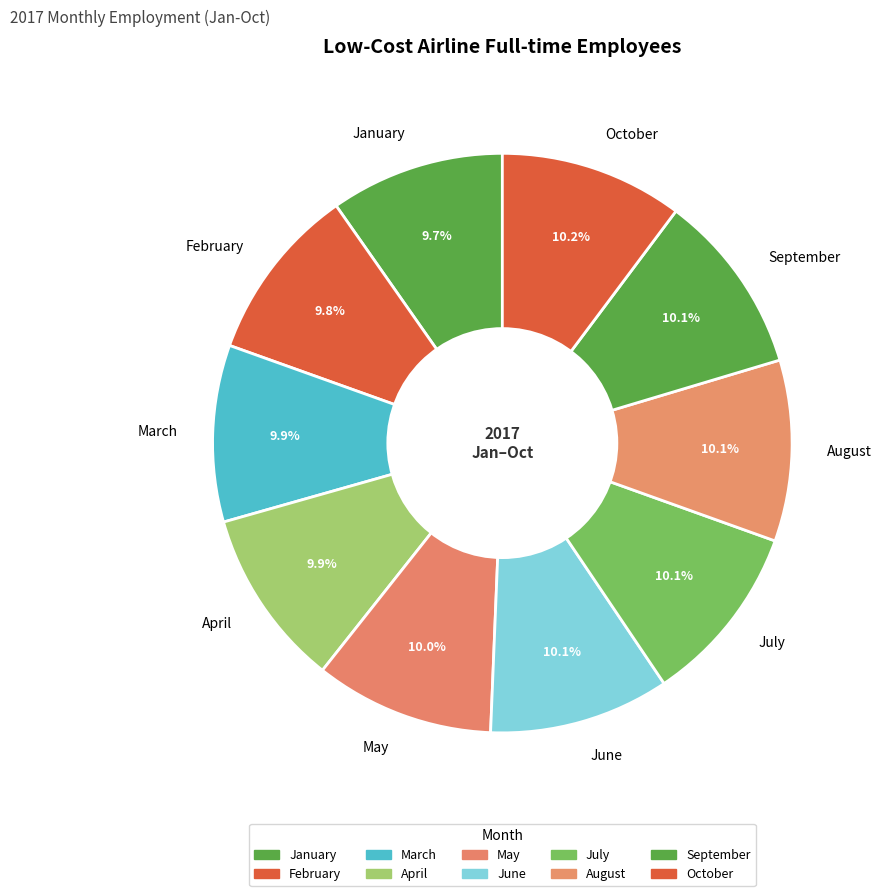

To the nearest percent, what portion does June represent?

10%